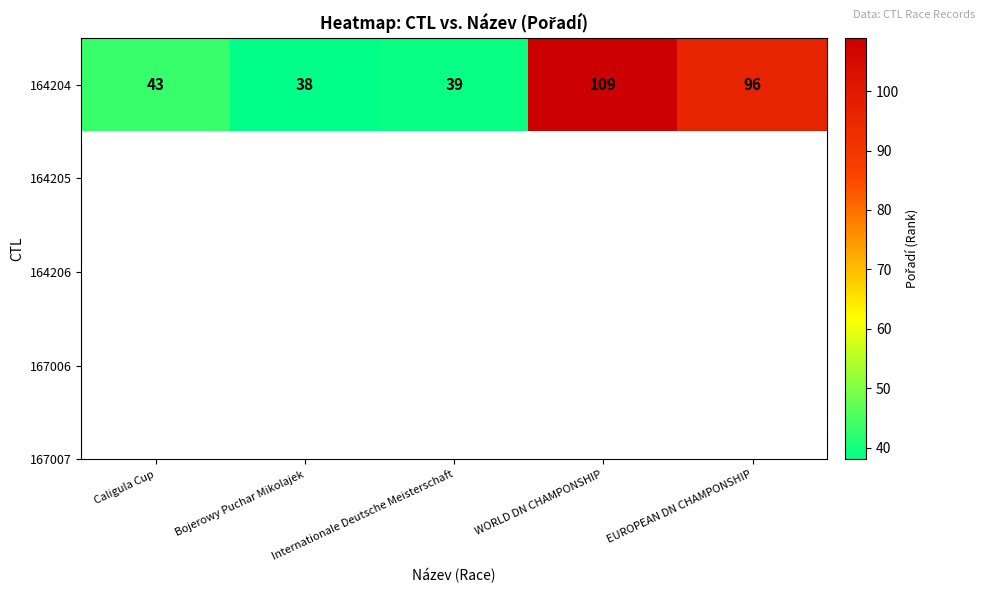

The value at Caligula Cup is 43. True or false?

True